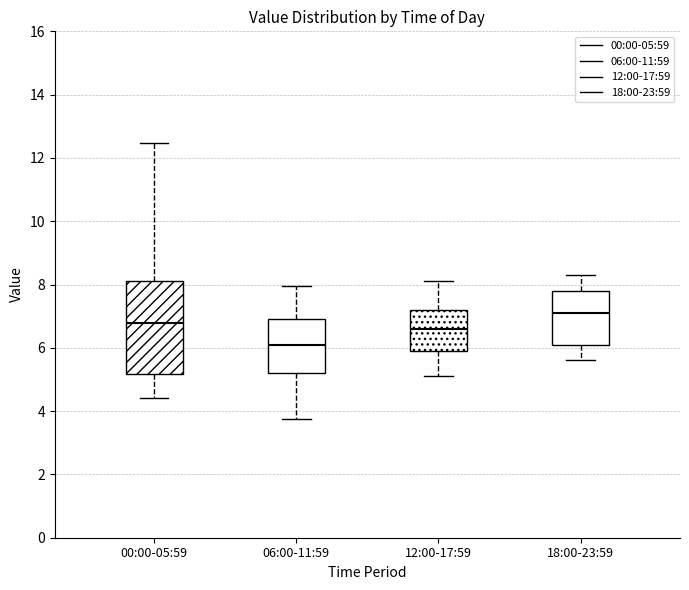

Comparing the boxes themselves (not the whiskers), which one is the tallest?

00:00-05:59